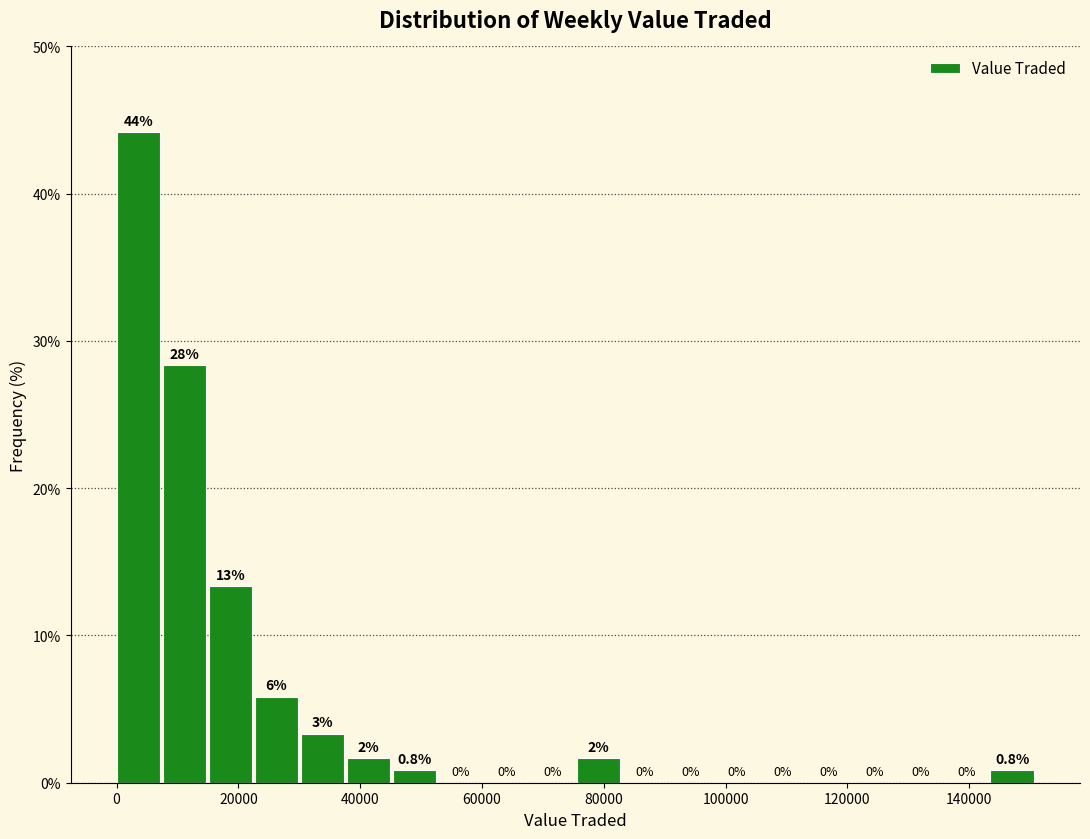

Read against the x-axis, roughly where is the centre of the tallest bar?

4000